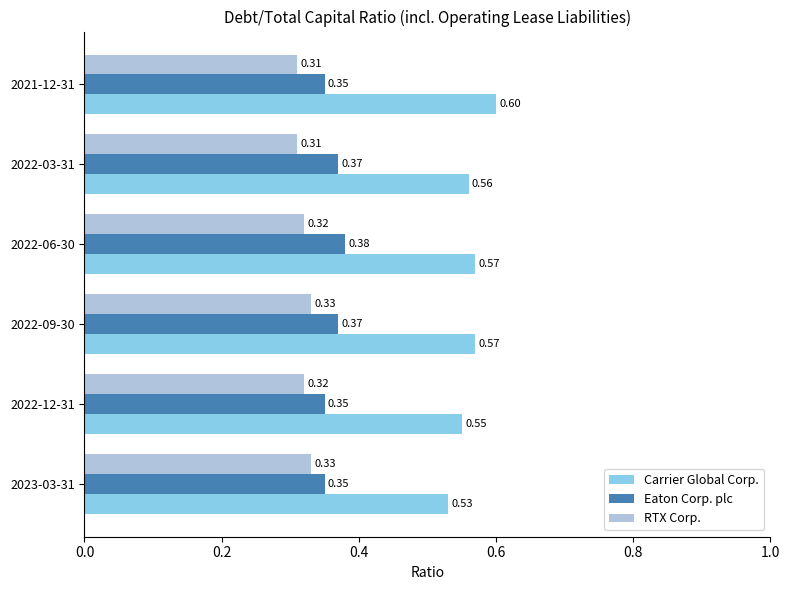

Which series has the widest spread of values?

Carrier Global Corp.